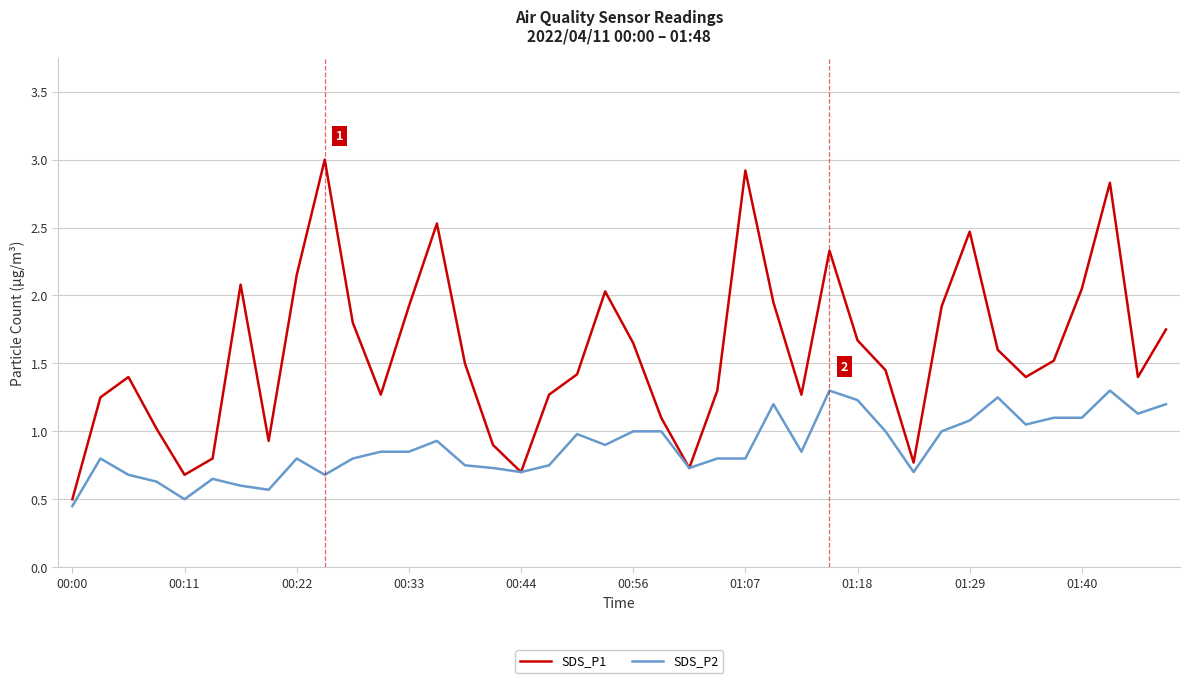

Which series has the largest range (max minus min)?

SDS_P1